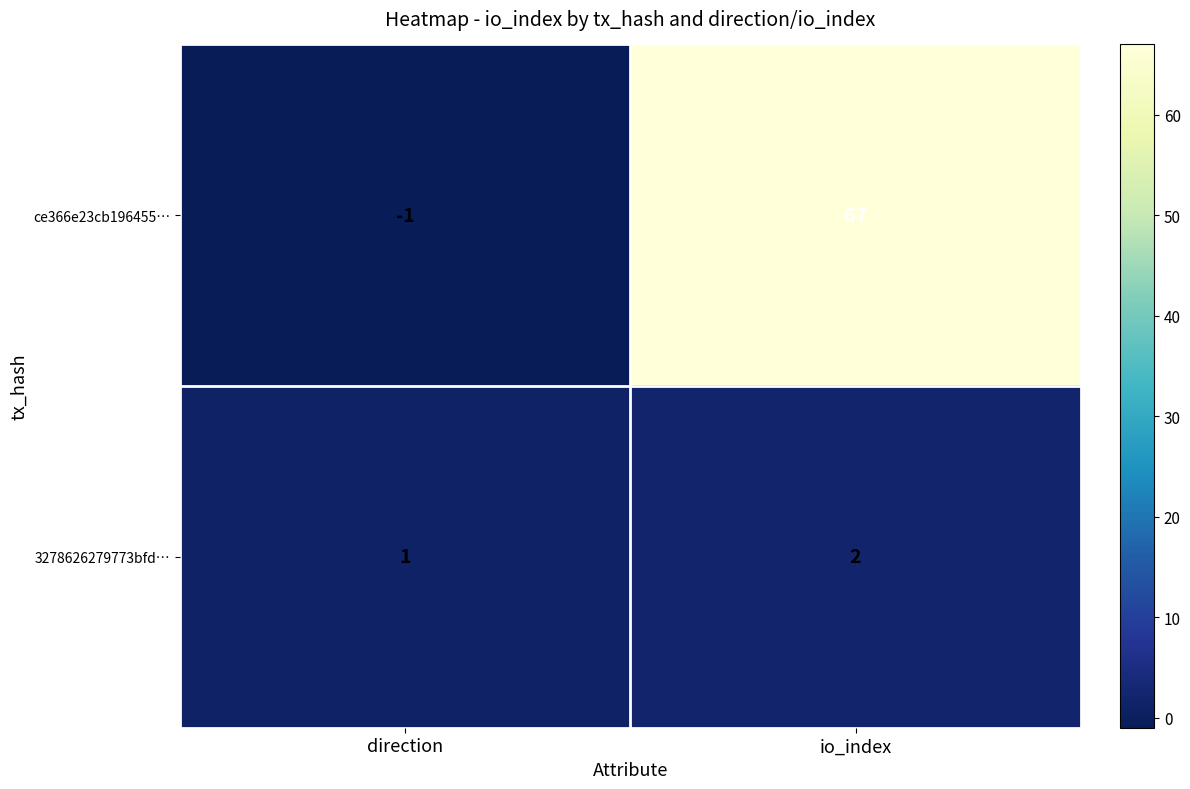

How many positive values does the ce366e23cb196455… series have?

1